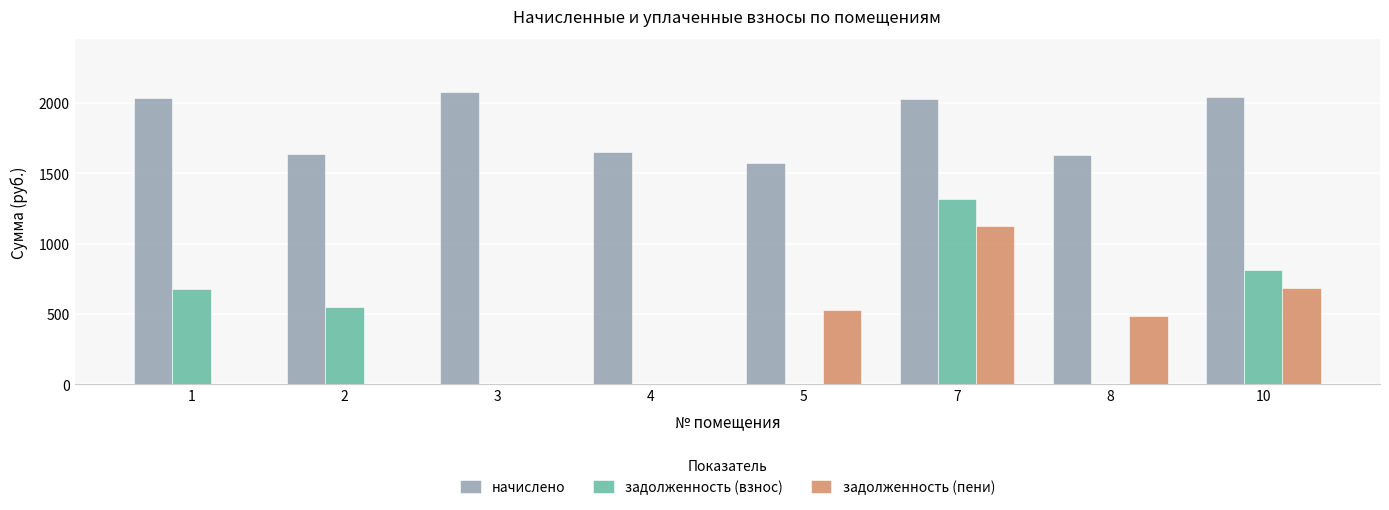

What is the highest value of the начислено series?

2082.3